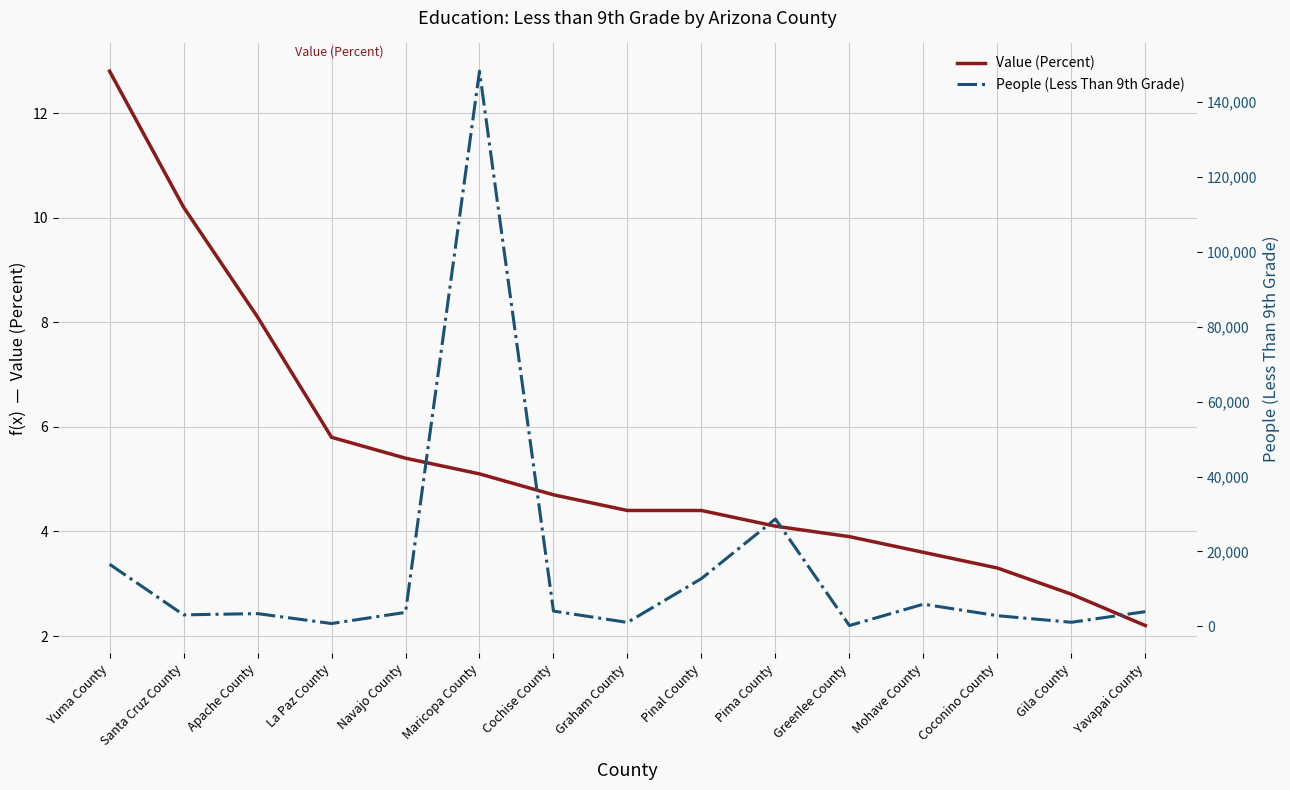

What is the difference between the maximum and second lowest values in the Value (Percent) series?

10.0